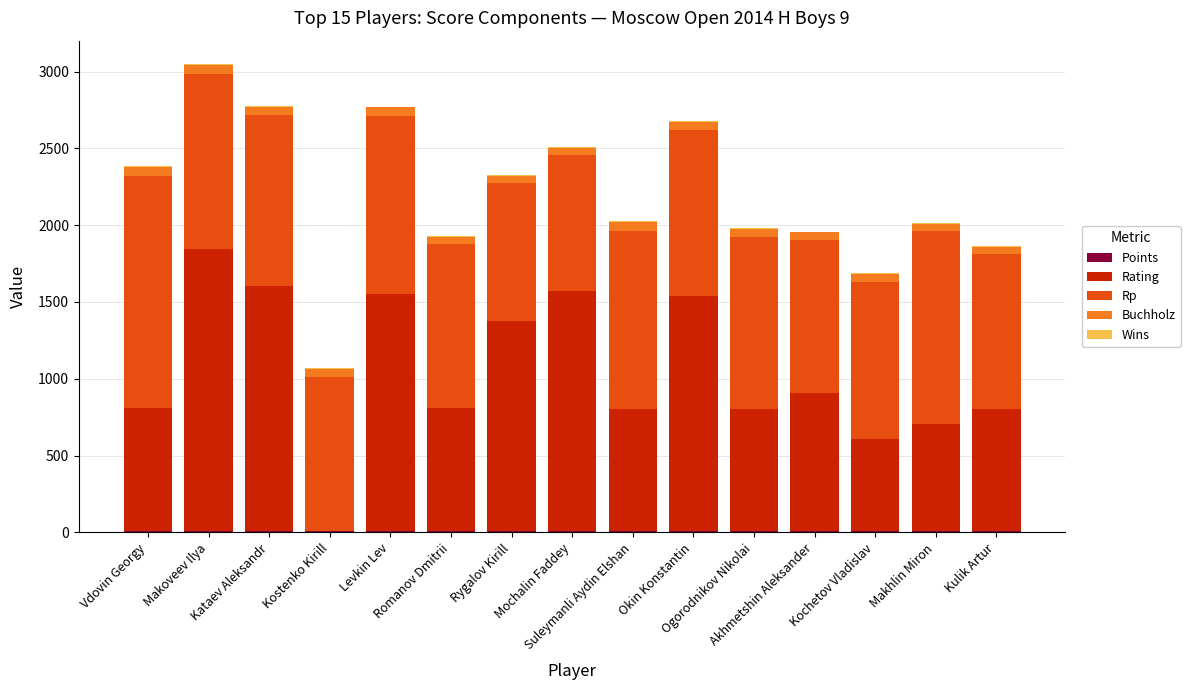

What is the sum of the Points values at Ogorodnikov Nikolai and Romanov Dmitrii?

13.5